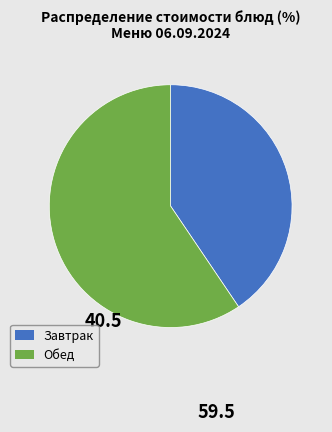

Is there a majority slice in this chart?

Yes